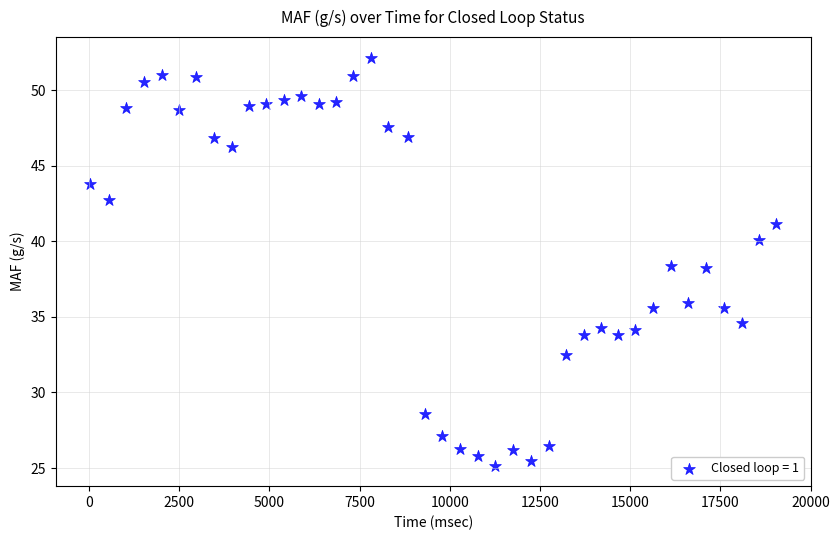

What is the range of X values (max minus min)?

19026.0